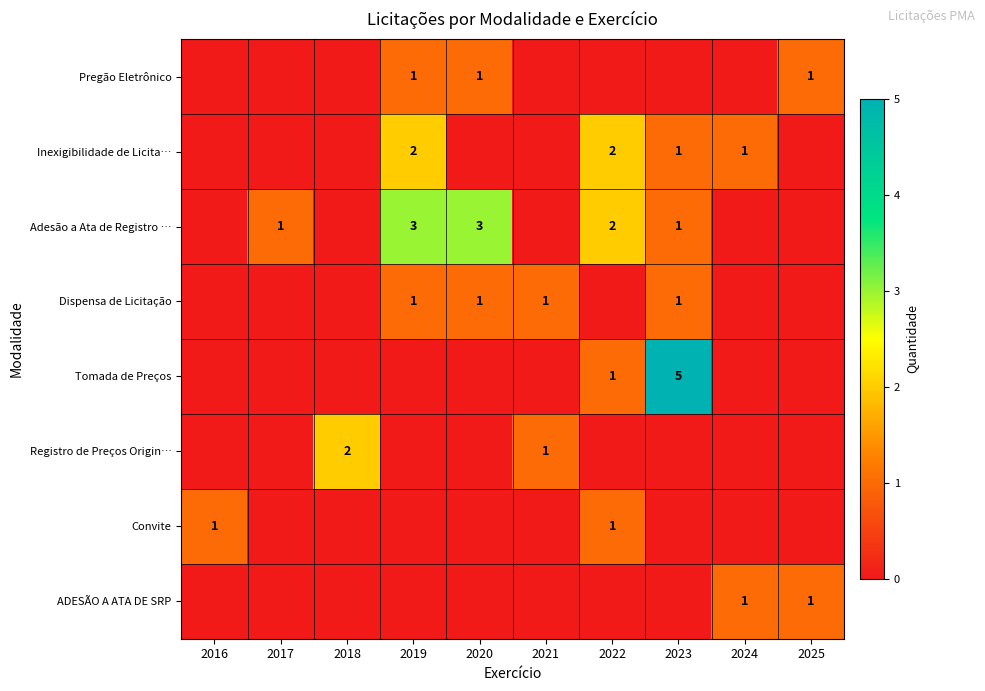

Is it true that Convite equals 1 at 2016?

True